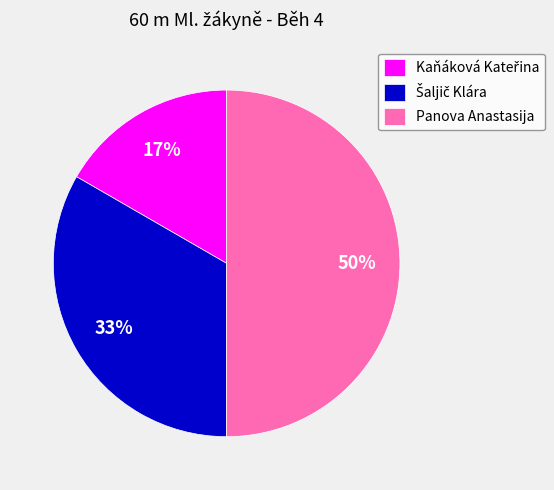

To the nearest percent, what portion does Panova Anastasija represent?

50%